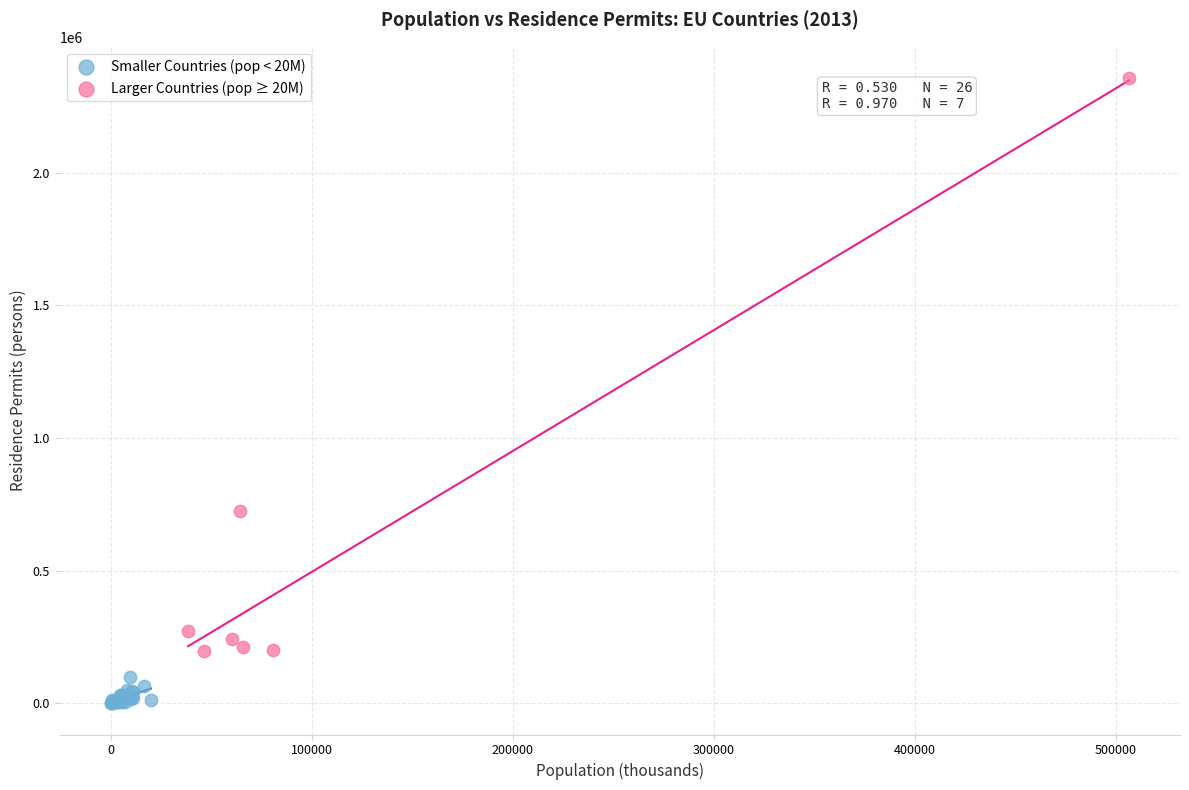

Which series reaches the minimum Y coordinate?

Smaller Countries (pop < 20M)